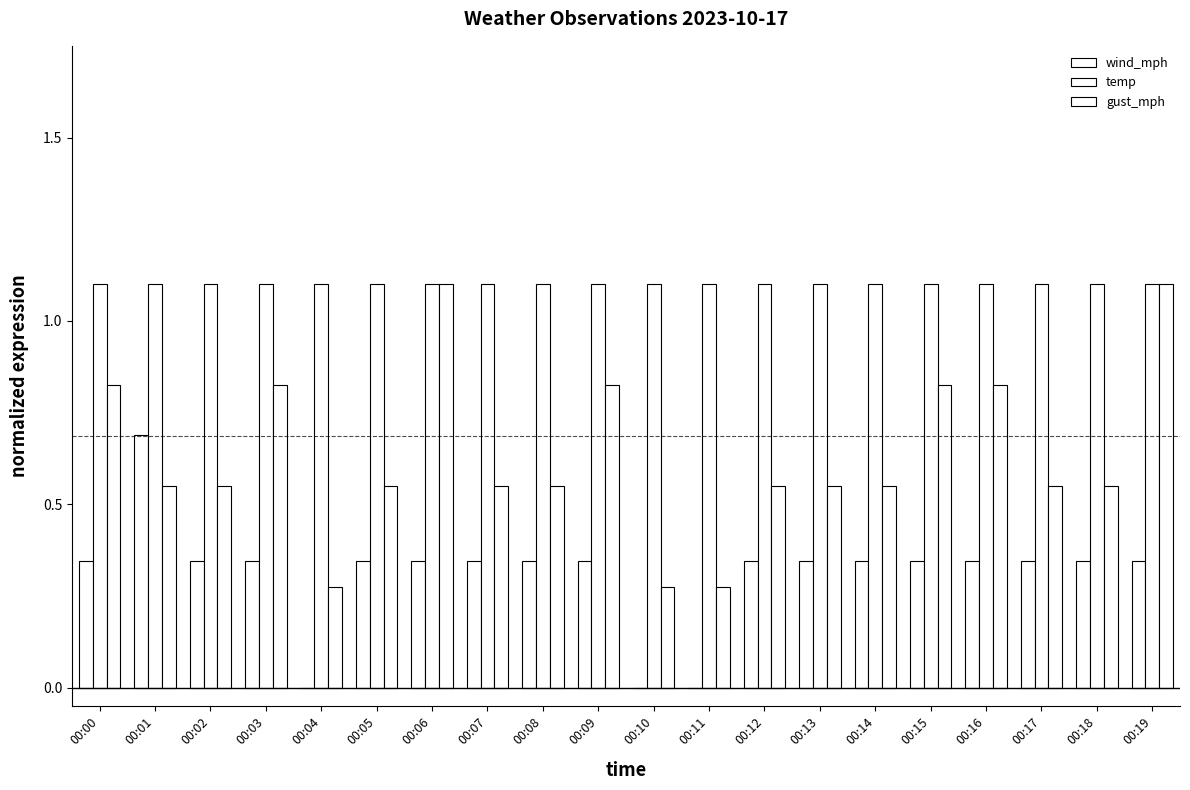

Reading right to left, list all the values displayed in this chart.

wind_mph: 0.3	0.3	0.3	0.3	0.3	0.3	0.3	0.3	0.0	0.0	0.3	0.3	0.3	0.3	0.3	0.0	0.3	0.3	0.7	0.3
temp: 1.1	1.1	1.1	1.1	1.1	1.1	1.1	1.1	1.1	1.1	1.1	1.1	1.1	1.1	1.1	1.1	1.1	1.1	1.1	1.1
gust_mph: 1.1	0.6	0.6	0.8	0.8	0.6	0.6	0.6	0.3	0.3	0.8	0.6	0.6	1.1	0.6	0.3	0.8	0.6	0.6	0.8